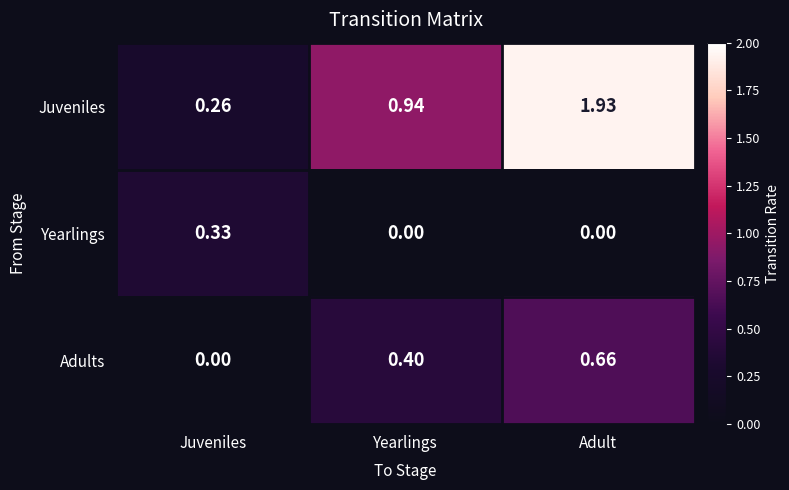

At which label is Juveniles closest to 1?

Yearlings